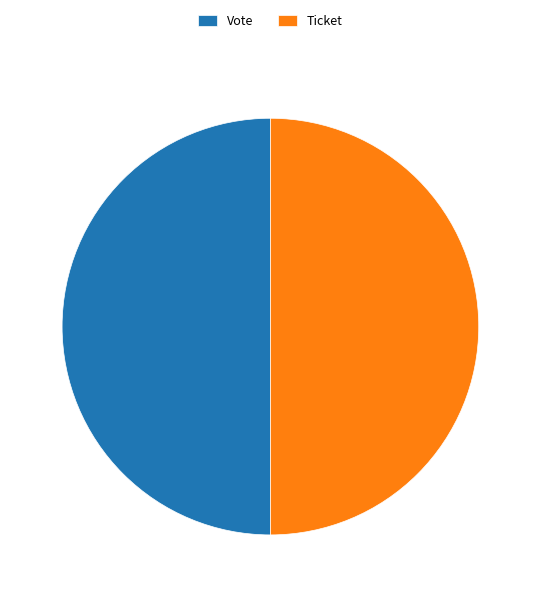

True or false: Ticket accounts for 50% of the total.

True